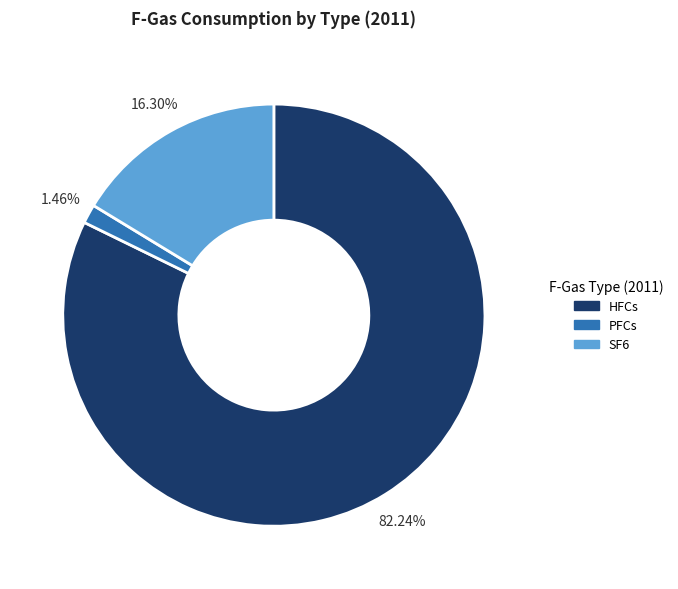

Rank the categories by value from lowest to highest.

PFCs, SF6, HFCs